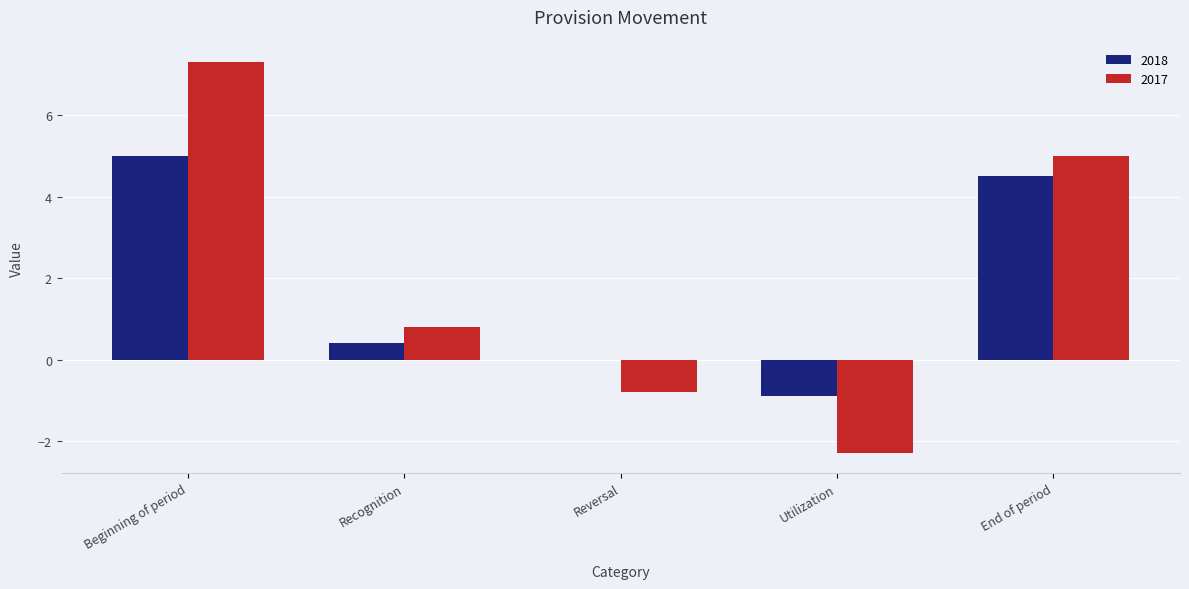

True or false: 2018 has a value of -3.2 at Reversal.

False